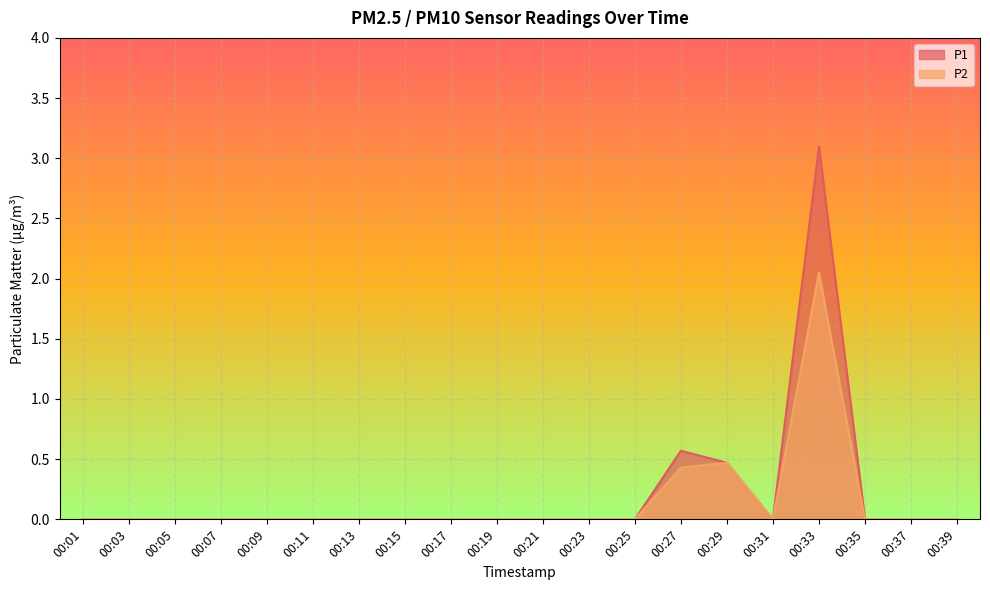

How many values in the P2 series exceed 0?

3